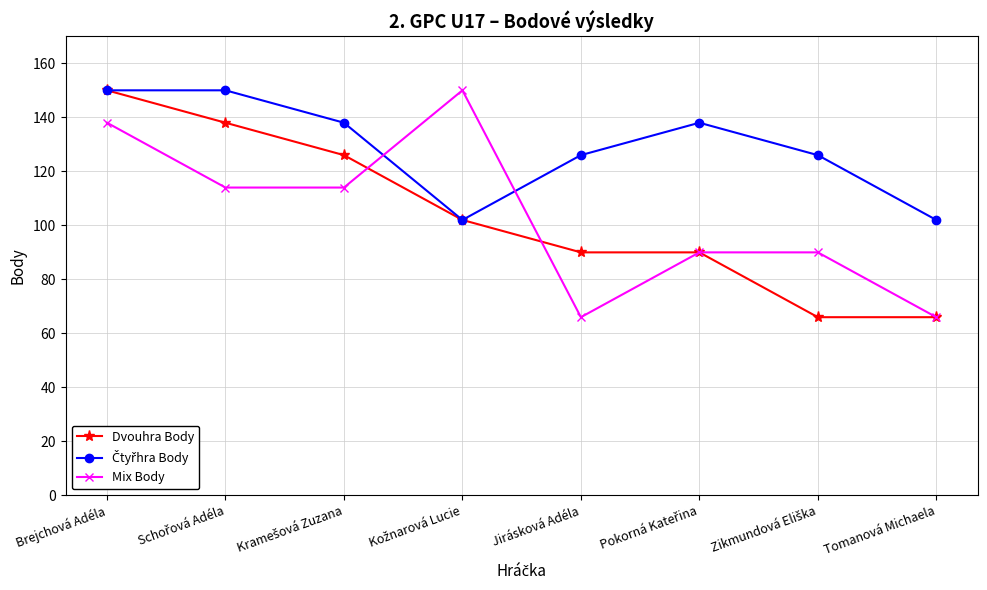

True or false: Dvouhra Body has more than 2 interior local peaks.

False